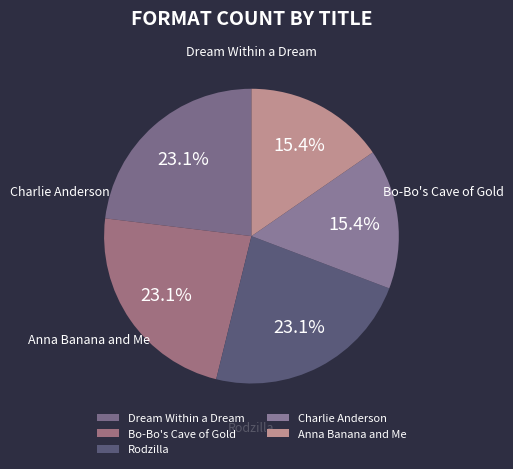

What is the total percentage of Rodzilla and Dream Within a Dream?

46.2%